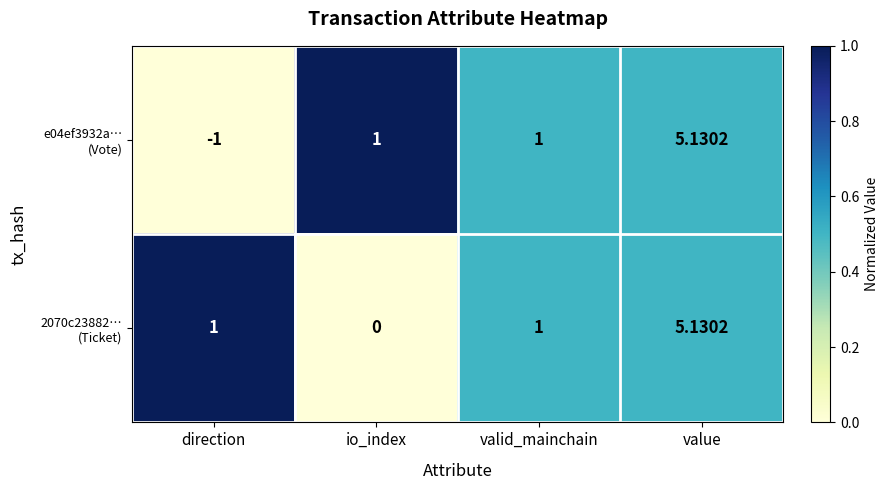

At which category does the chart reach its peak across all series?

value